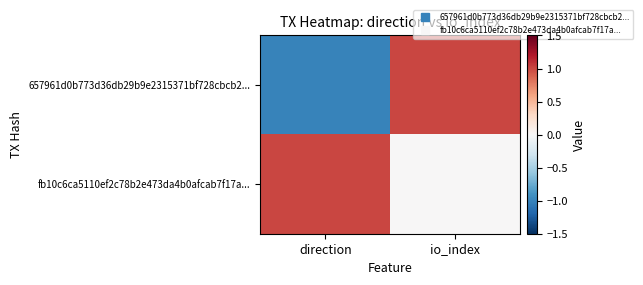

Which series has the widest spread of values?

657961d0b773d36db29b9e2315371bf728cbcb2...